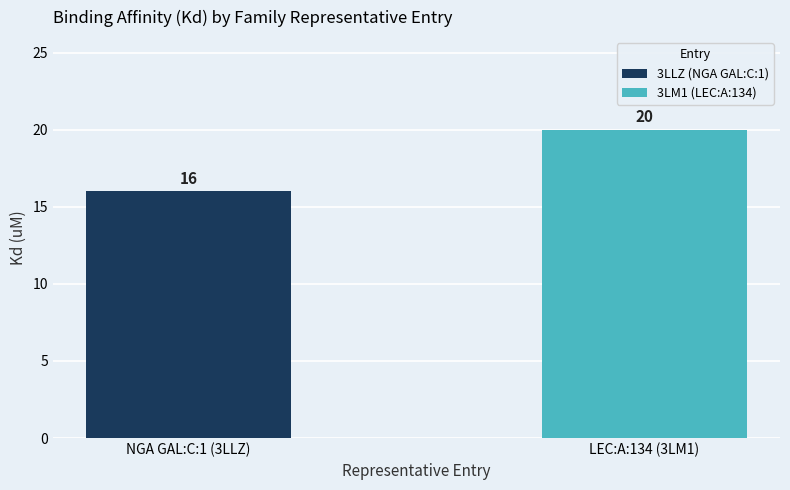

Reading left to right, what are all the values shown in this chart?

NGA GAL:C:1 (3LLZ)=16	LEC:A:134 (3LM1)=20